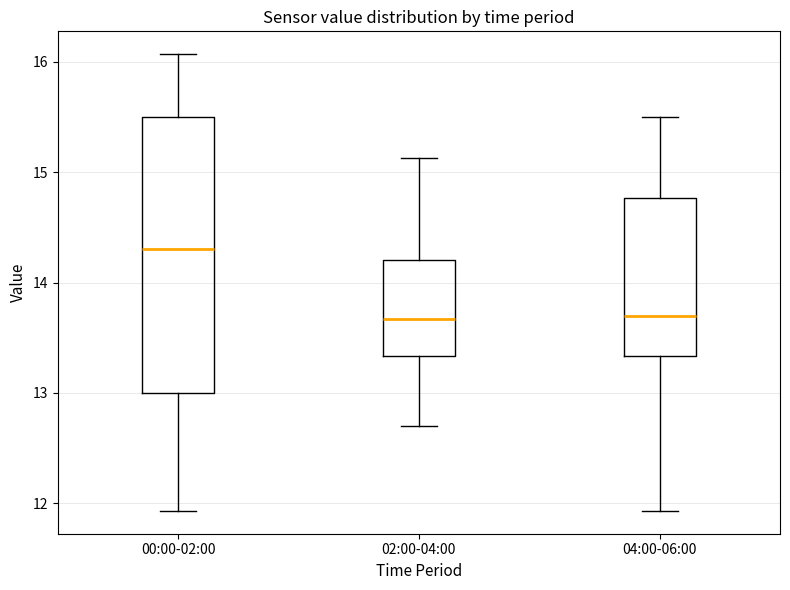

Where is the upper edge of the box for 02:00-04:00 on the y-axis? The values are not printed on the chart, so give them approximately, as read against the axis.

14.2